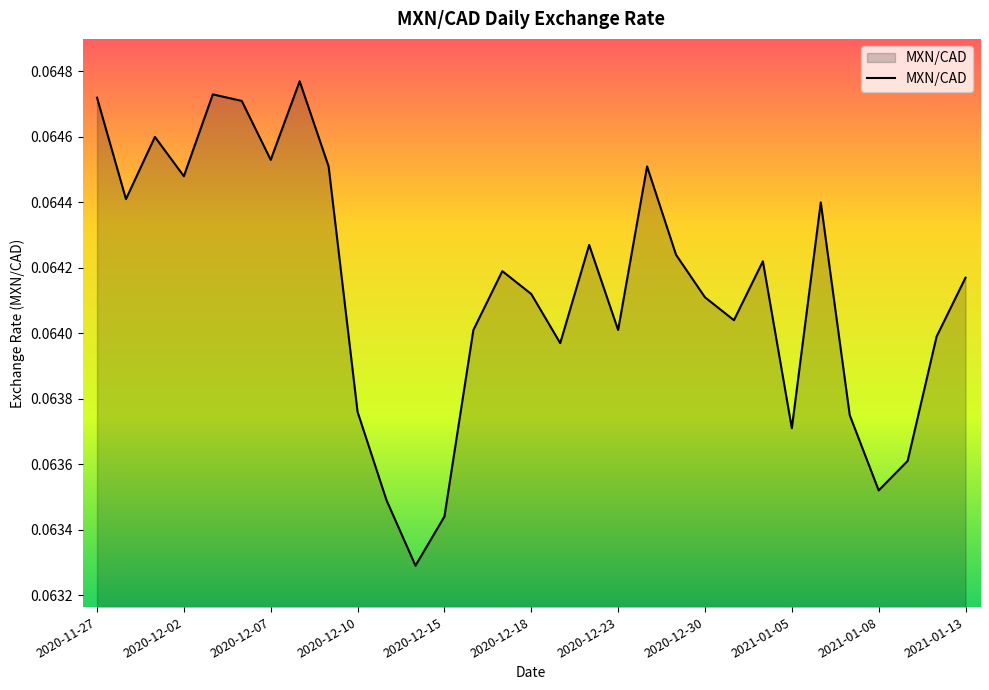

List the labels in order of value, largest first.

2020-12-08, 2020-12-03, 2020-11-27, 2020-12-04, 2020-12-01, 2020-12-07, 2020-12-09, 2020-12-24, 2020-12-02, 2020-11-30, 2021-01-06, 2020-12-22, 2020-12-29, 2021-01-04, 2020-12-17, 2021-01-13, 2020-12-18, 2020-12-30, 2020-12-31, 2020-12-16, 2020-12-23, 2021-01-12, 2020-12-21, 2020-12-10, 2021-01-07, 2021-01-05, 2021-01-11, 2021-01-08, 2020-12-11, 2020-12-15, 2020-12-14